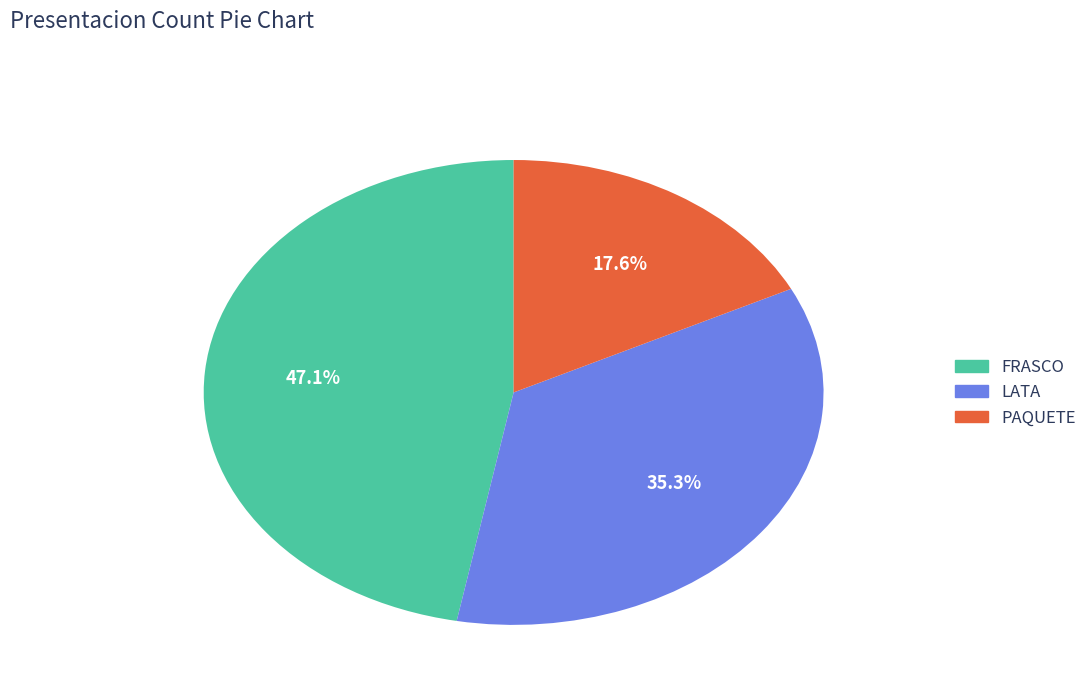

What is the total percentage of FRASCO and LATA?

82.4%